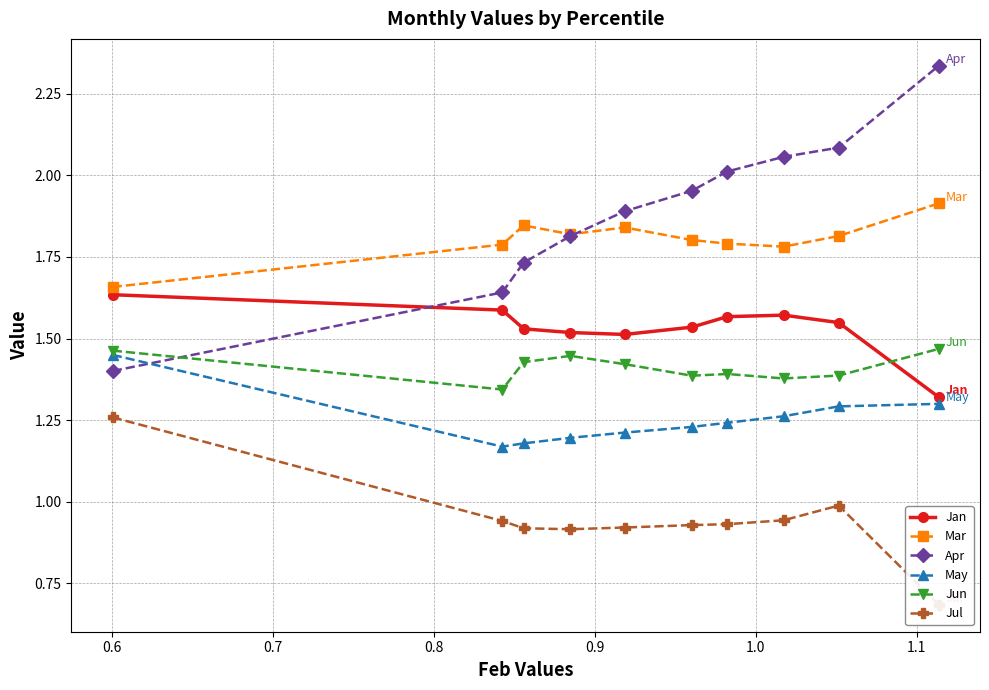

What is the maximum value for Mar?

1.9